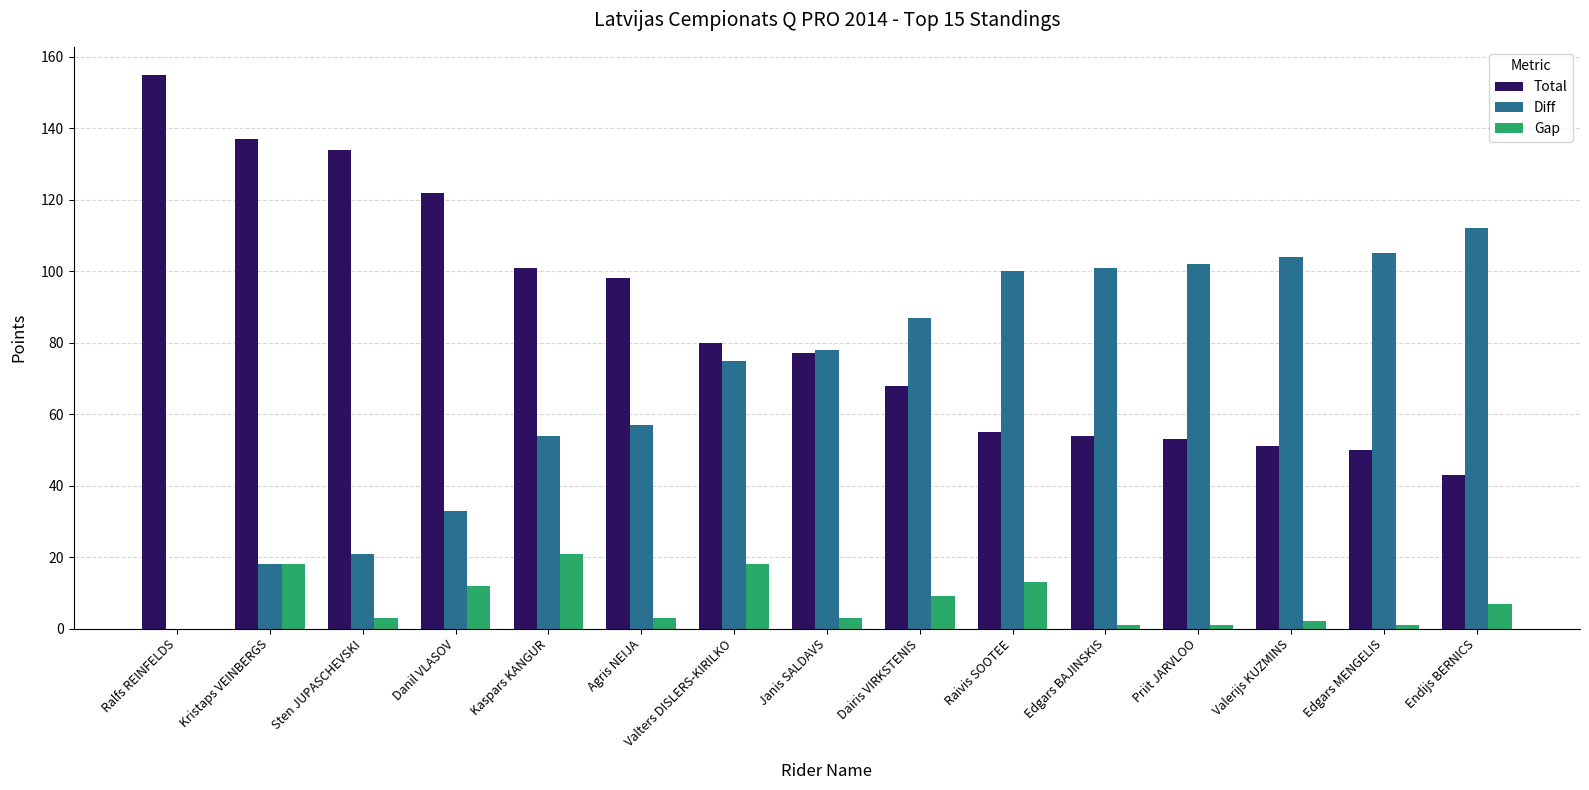

What value does the Gap series have at Janis SALDAVS?

3